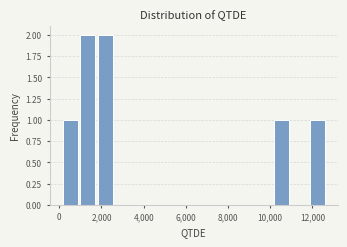

Reading left to right, transcribe this chart: for each bar, give the range it covers on the x-axis and its height. Neither the bar edges nor the heights are printed on the chart, so give them approximately, as read against the axes.

200 to 1000: 1
1000 to 1800: 2
1800 to 2600: 2
2600 to 3600: 0
3600 to 4400: 0
4400 to 5200: 0
5200 to 6000: 0
6000 to 6800: 0
6800 to 7600: 0
7600 to 8600: 0
8600 to 9400: 0
9400 to 10200: 0
10200 to 11000: 1
11000 to 11800: 0
11800 to 12800: 1